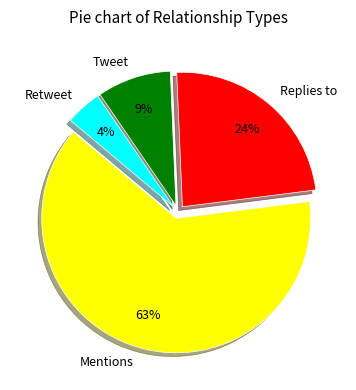

Rank the categories by value from highest to lowest.

Mentions, Replies to, Tweet, Retweet